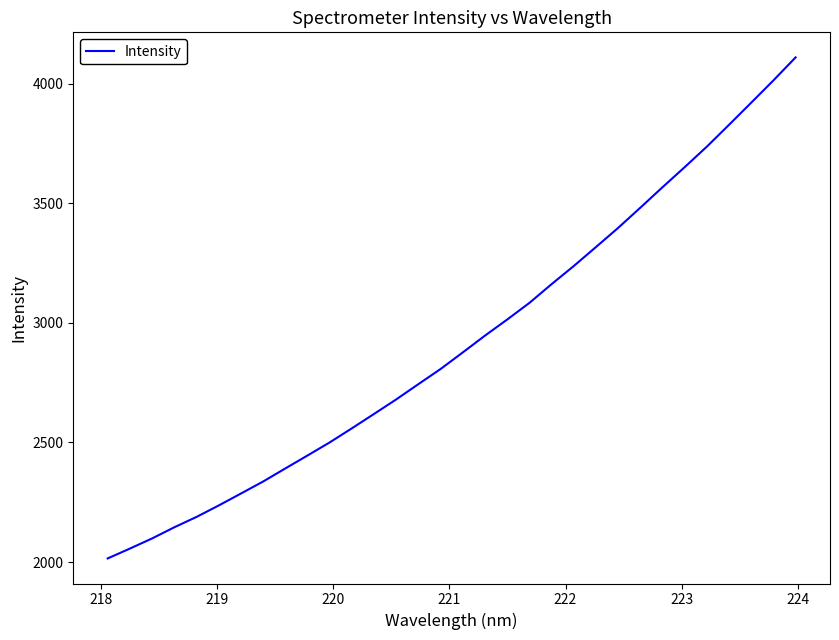

Count the number of data series in this chart.

1